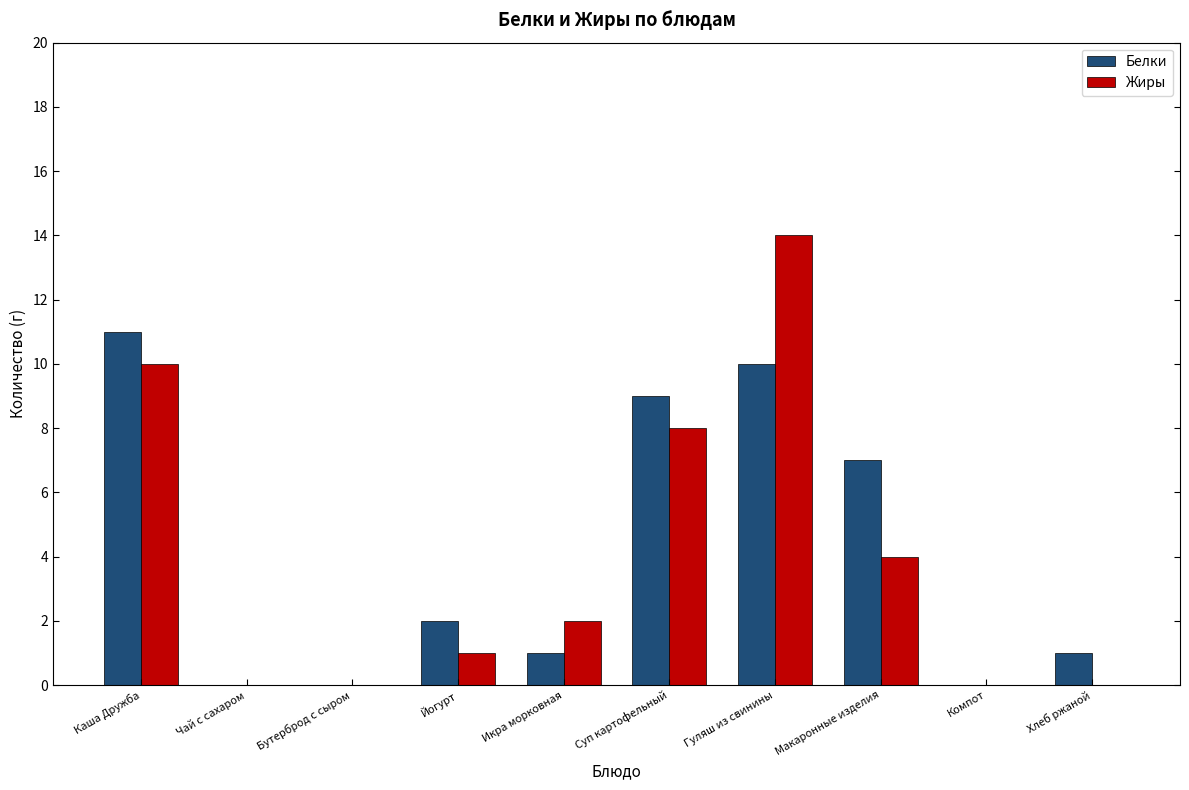

Is it true that Жиры equals 2 at Икра морковная?

True